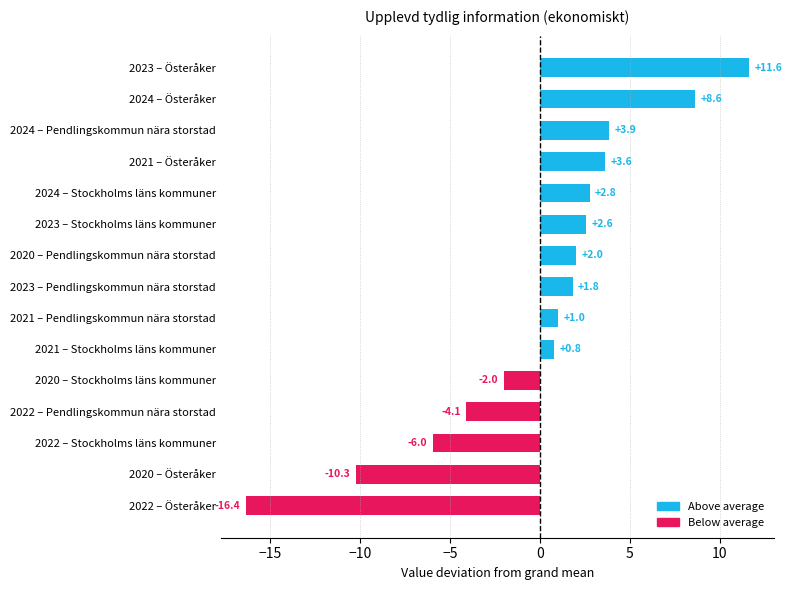

Reading bottom to top, list all the values displayed in this chart.

-16.4	-10.3	-6.0	-4.1	-2.0	0.8	1.0	1.8	2.0	2.6	2.8	3.6	3.9	8.6	11.6